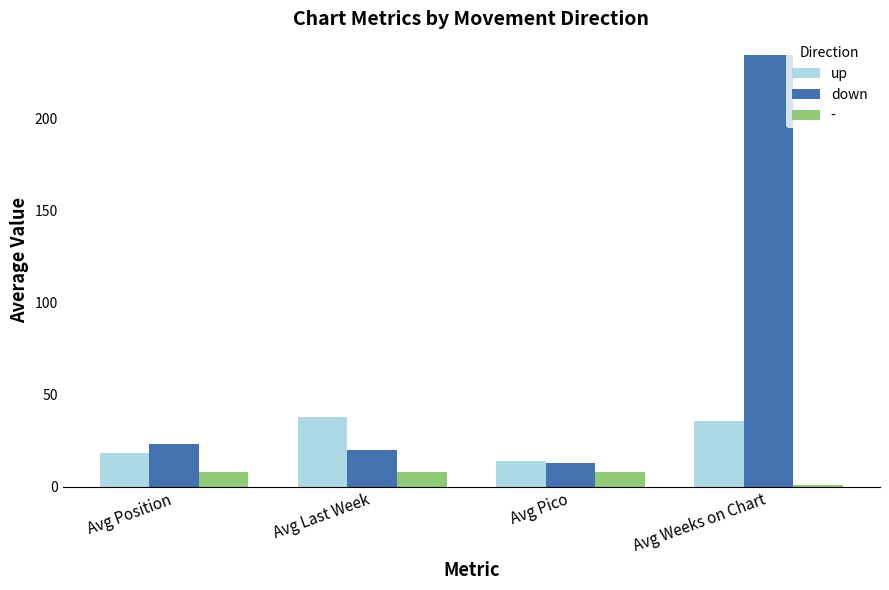

Which series has the widest spread of values?

down